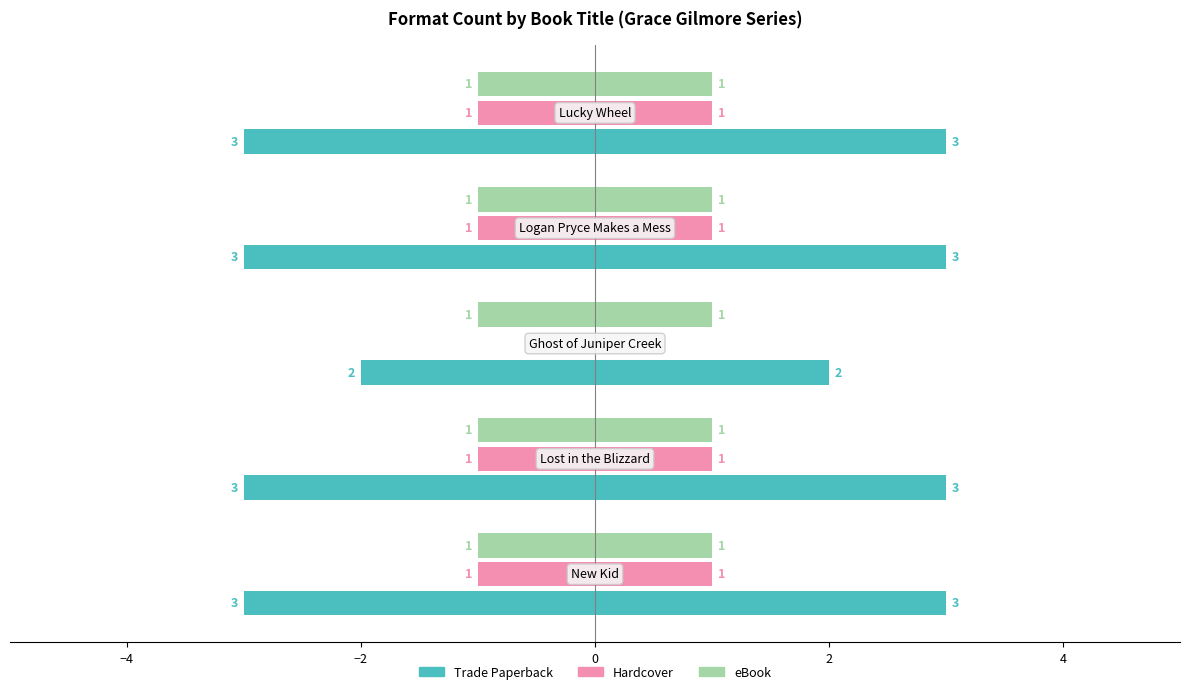

Is the value of Hardcover at −2 greater than the value of eBook at −4?

No